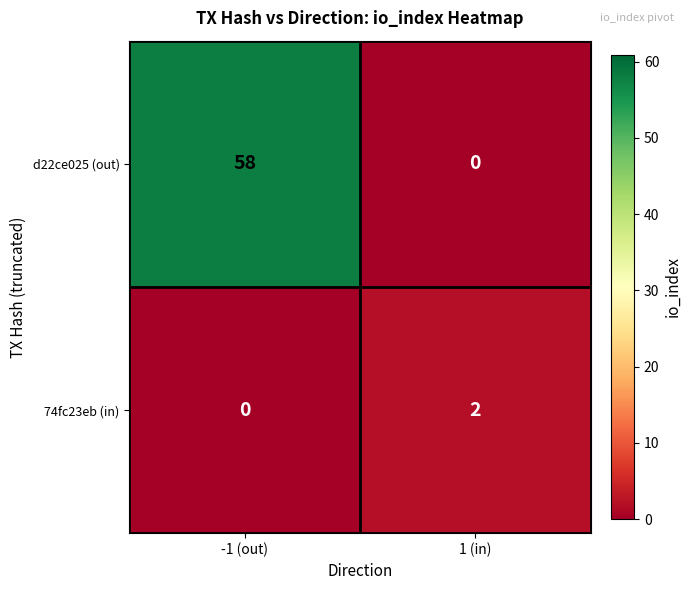

Which series changed the most between -1 (out) and 1 (in)?

d22ce025 (out)